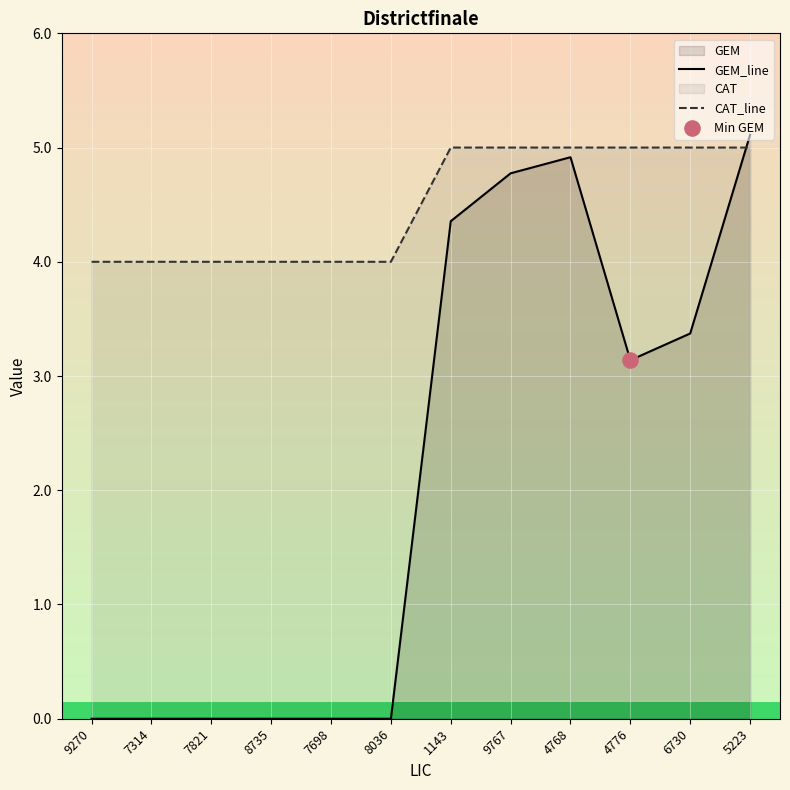

Which series contains the highest Y value?

GEM_line